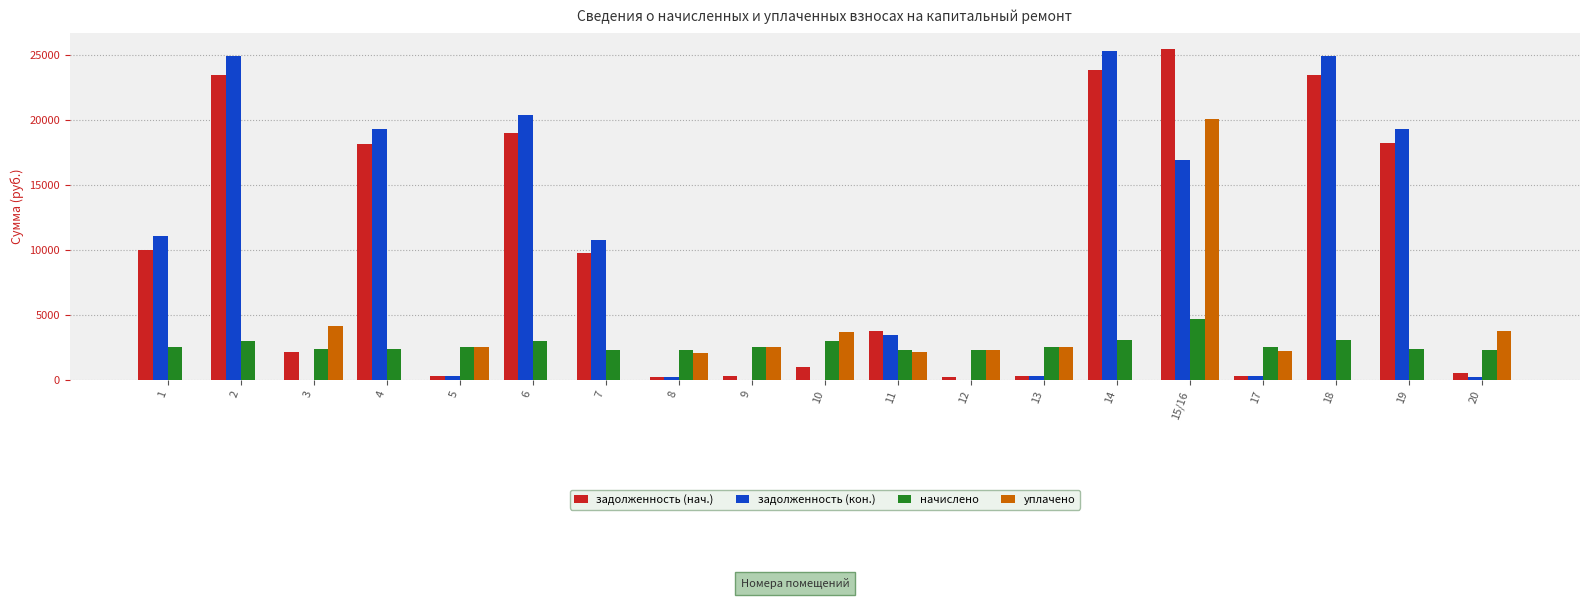

Which series changed the most between 2 and 3?

задолженность (кон.)